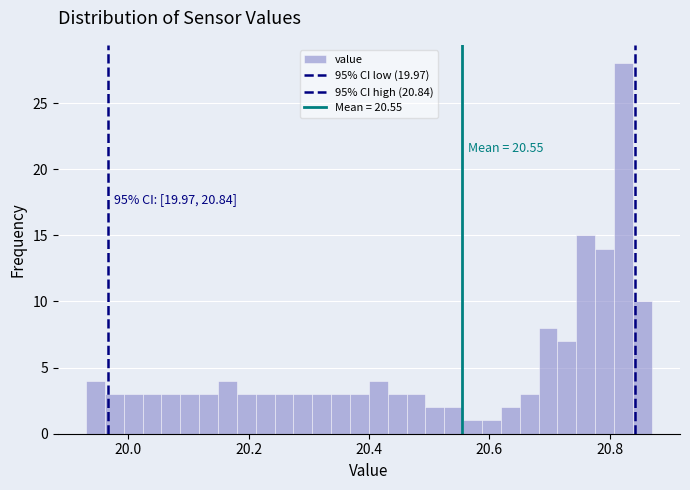

Read against the x-axis, roughly where is the centre of the tallest bar?

20.82